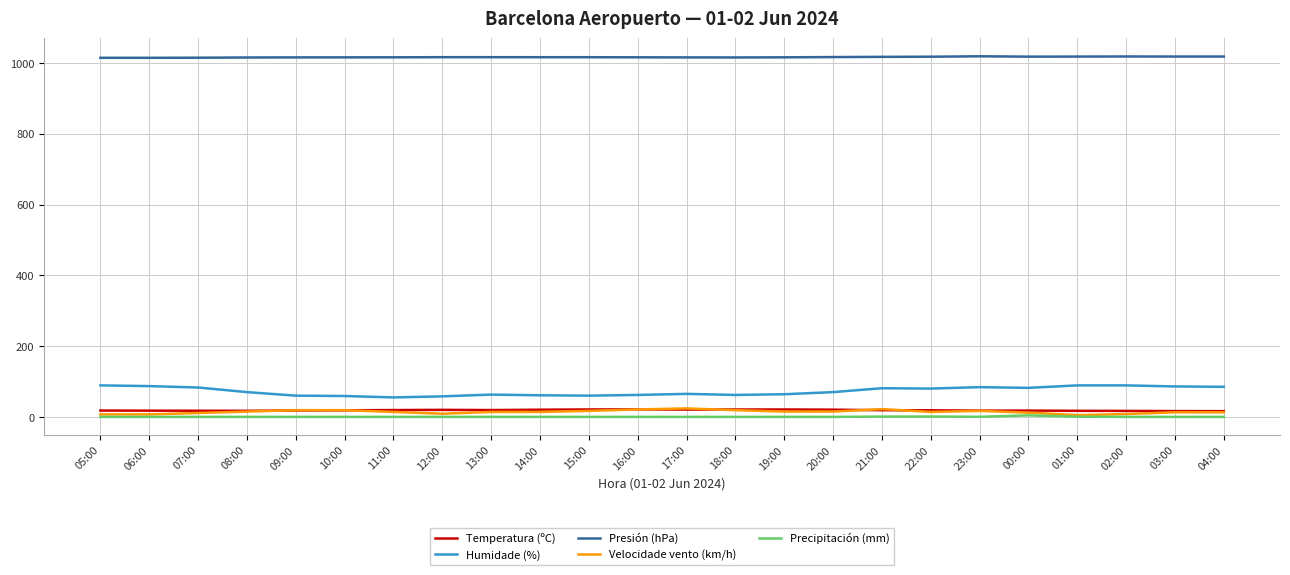

What is the sum of the Velocidade vento (km/h) values at 23:00 and 04:00?

30.0